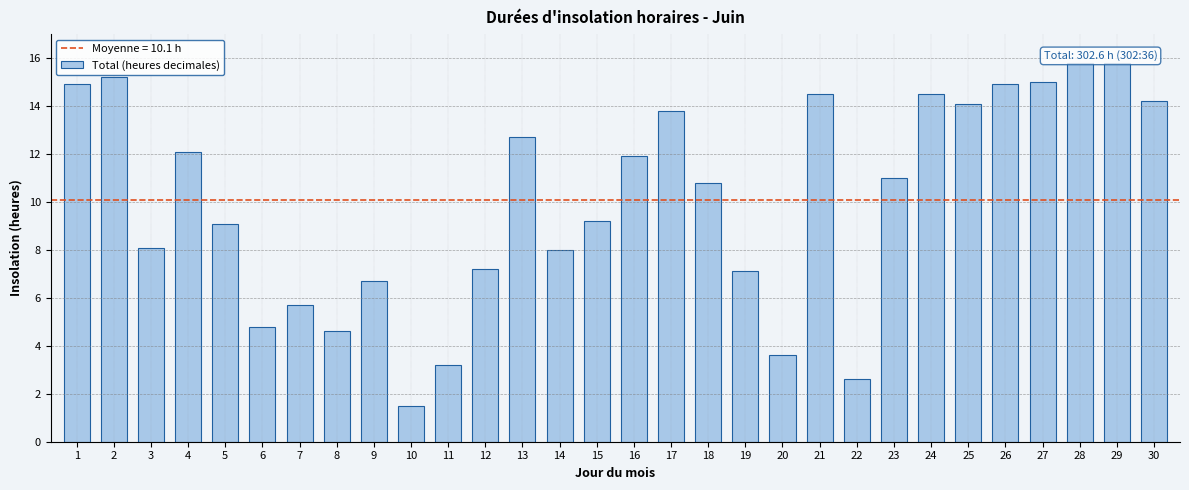

What is the sum of the values at 2 and 30?

29.4